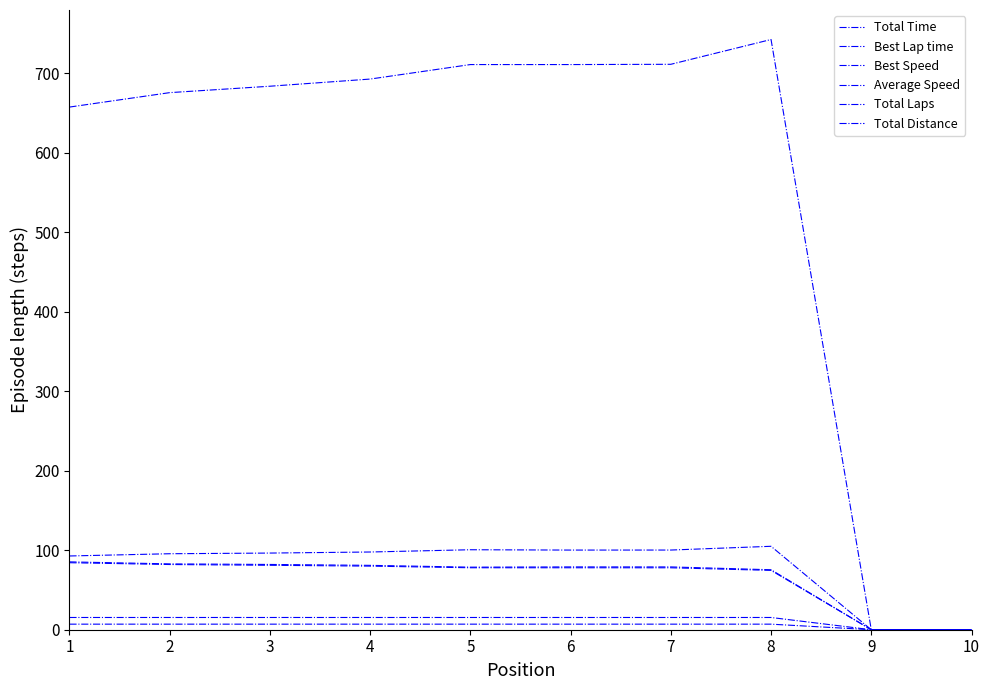

Reading right to left, what are all the values shown in this chart?

Total Time: 0.0	0.0	742.6	711.4	711.1	711.1	692.8	683.8	675.7	657.6
Best Lap time: 0.0	0.0	105.0	100.2	100.2	100.6	97.8	96.4	95.6	92.8
Best Speed: 0.0	0.0	75.4	79.0	79.0	78.7	81.0	82.1	82.8	85.4
Average Speed: 0.0	0.0	74.7	77.9	78.0	78.0	80.0	81.1	82.0	84.3
Total Laps: 0.0	0.0	7.0	7.0	7.0	7.0	7.0	7.0	7.0	7.0
Total Distance: 0.0	0.0	15.4	15.4	15.4	15.4	15.4	15.4	15.4	15.4